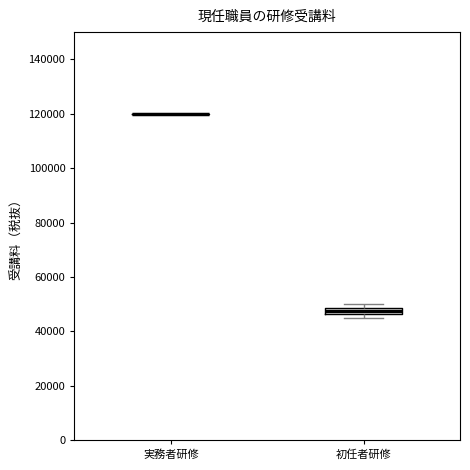

Comparing the boxes themselves (not the whiskers), which one is the tallest?

初任者研修